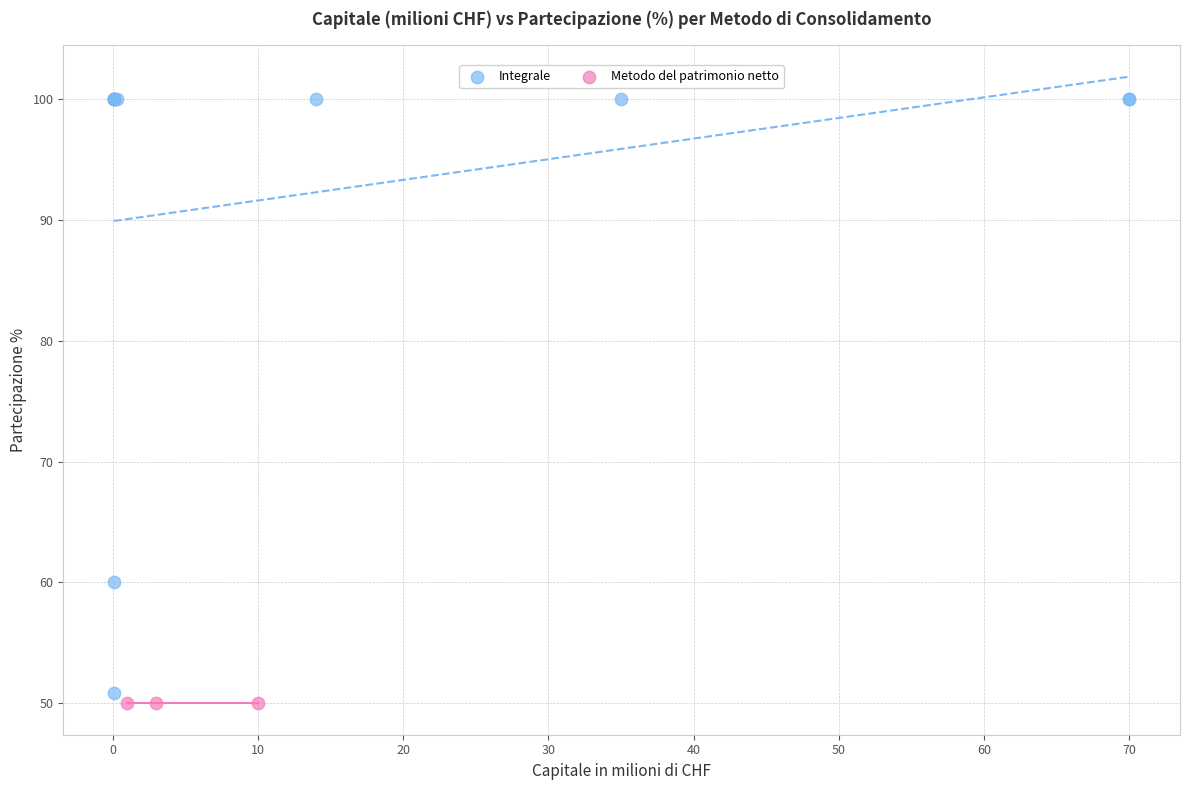

Which series reaches the maximum Y coordinate?

Integrale